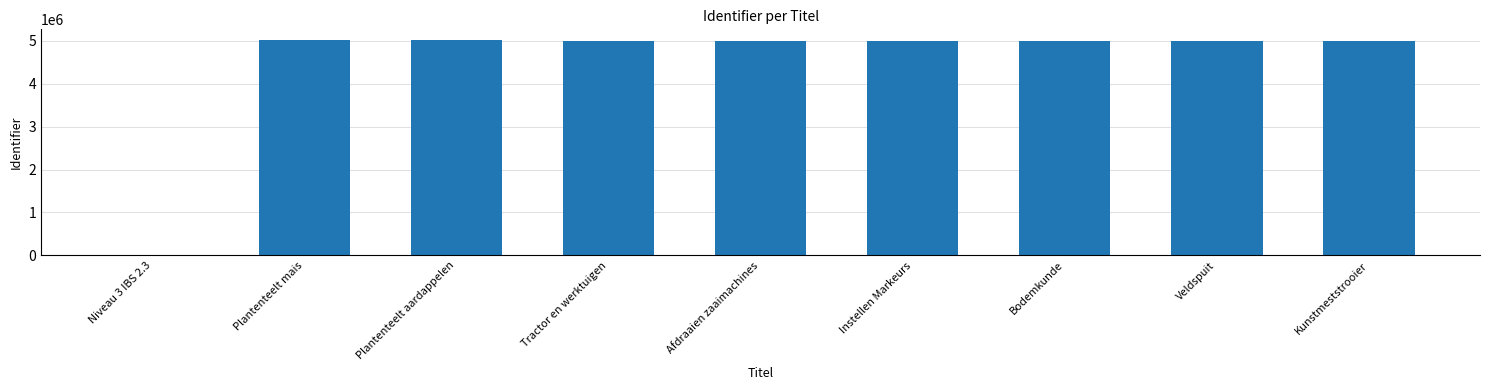

Approximately how many times larger is the value at Kunstmeststrooier compared to Plantenteelt mais?

1.0